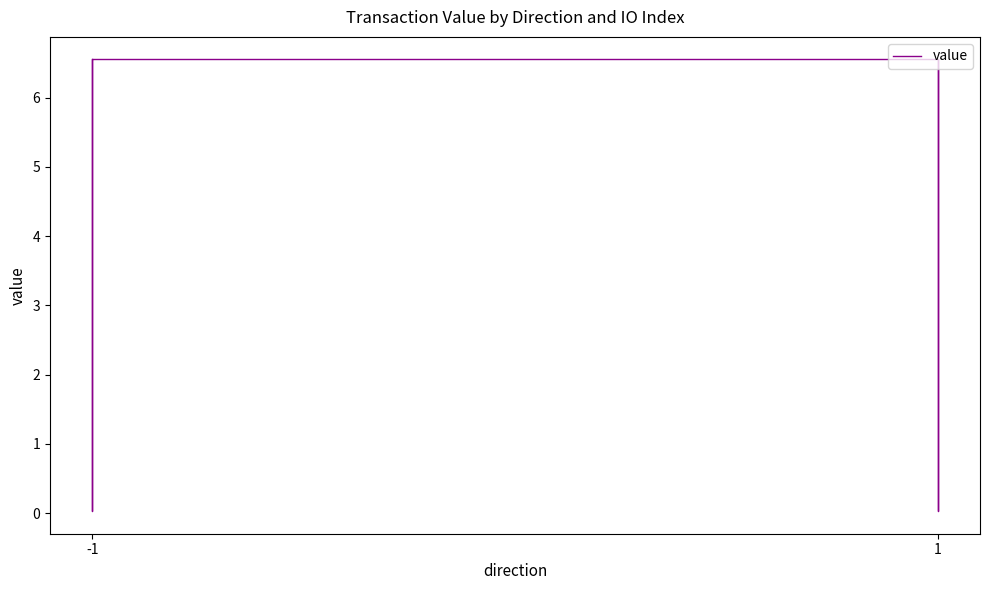

Where does the data first go above 6?

-1